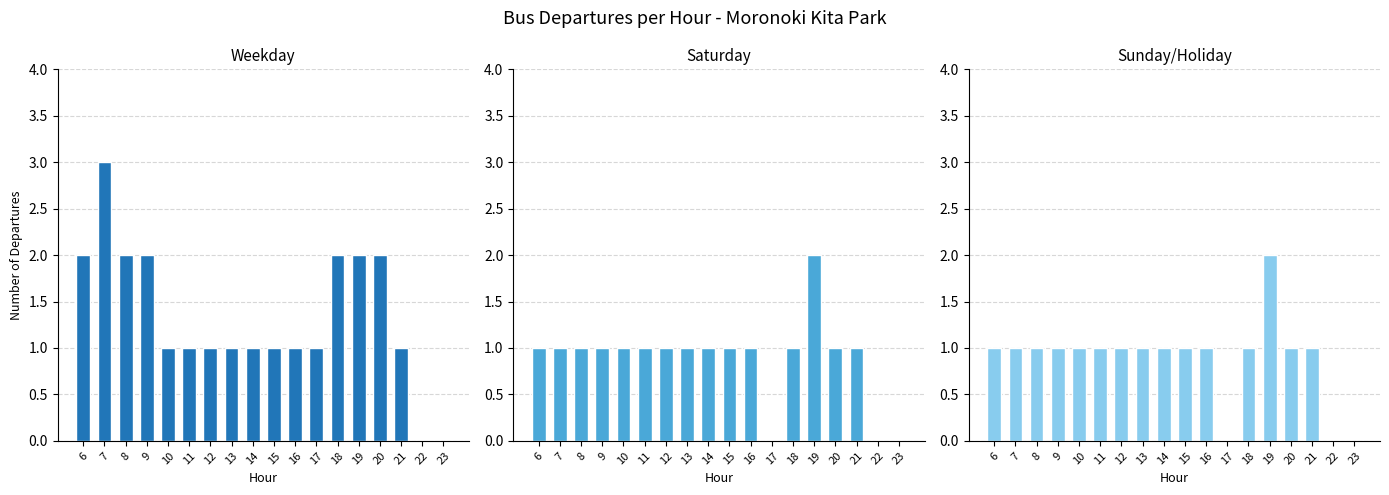

Reading left to right, list all the values displayed in this chart.

Weekday: 2	3	2	2	1	1	1	1	1	1	1	1	2	2	2	1	0	0
Saturday: 1	1	1	1	1	1	1	1	1	1	1	0	1	2	1	1	0	0
Sunday/Holiday: 1	1	1	1	1	1	1	1	1	1	1	0	1	2	1	1	0	0